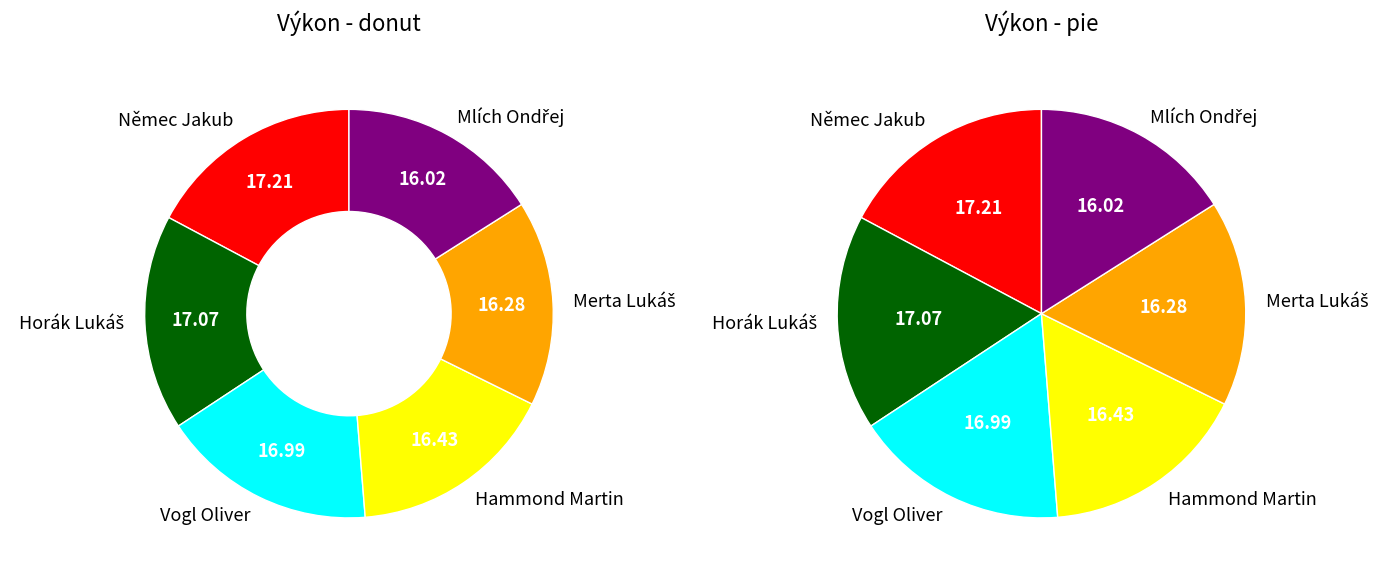

To the nearest percent, what is the difference between the Horák Lukáš and Merta Lukáš slice percentages?

1%